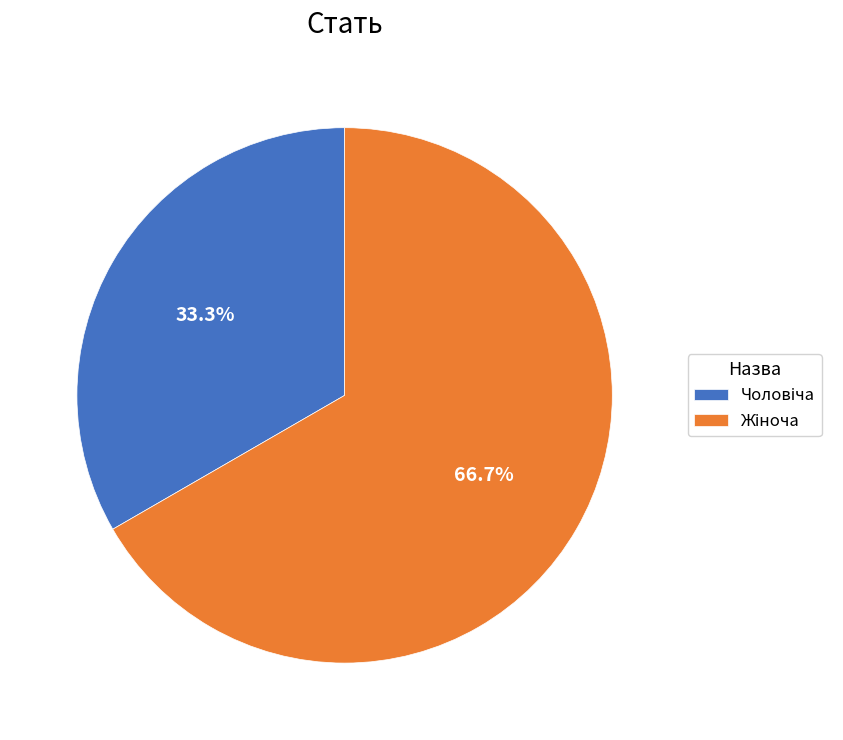

Does any single category account for the majority?

Yes